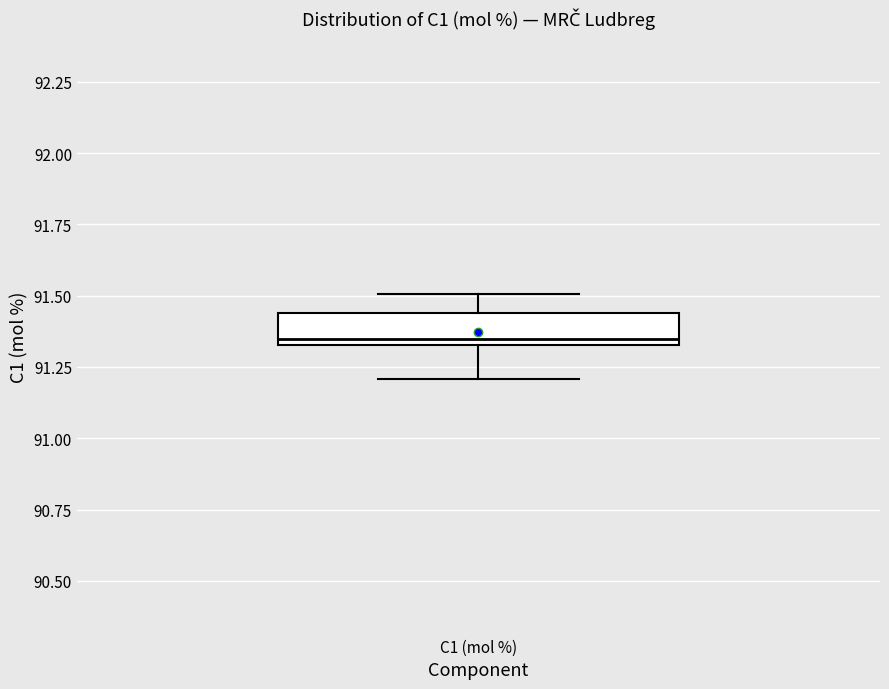

Transcribe this box plot: give where the median line is, the range the box spans, and where the two whiskers end, as read against the y-axis. The values are not printed on the chart, so give them approximately, as read against the axis.

median 91.35 (just above the box's lower edge), box 91.35 to 91.45, whiskers 91.20 to 91.50